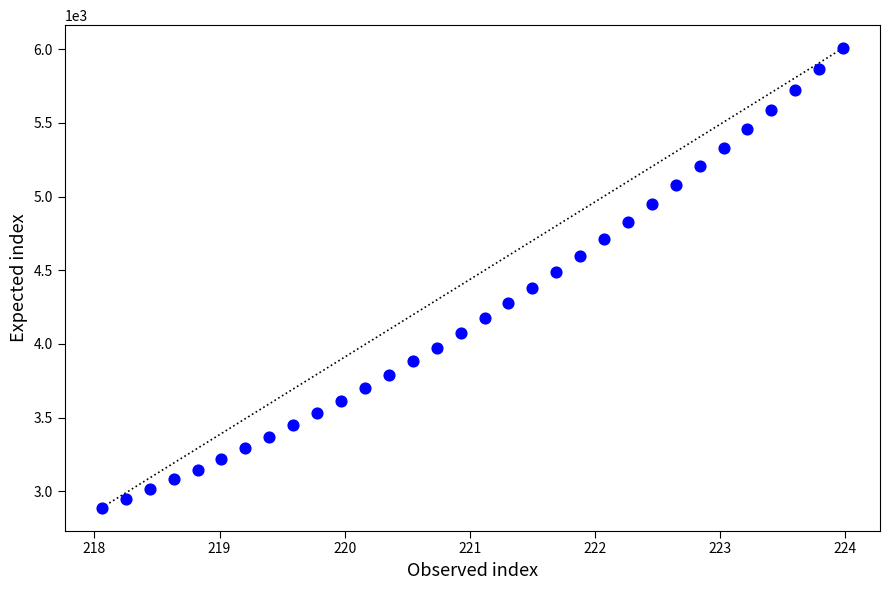

What is the range of X values (max minus min)?

5.9